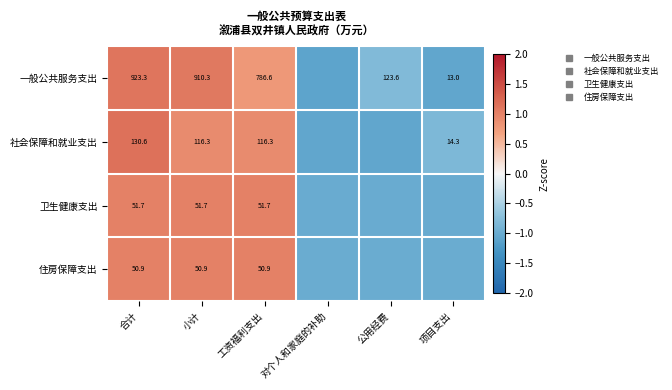

What is the greatest value displayed?

1.2